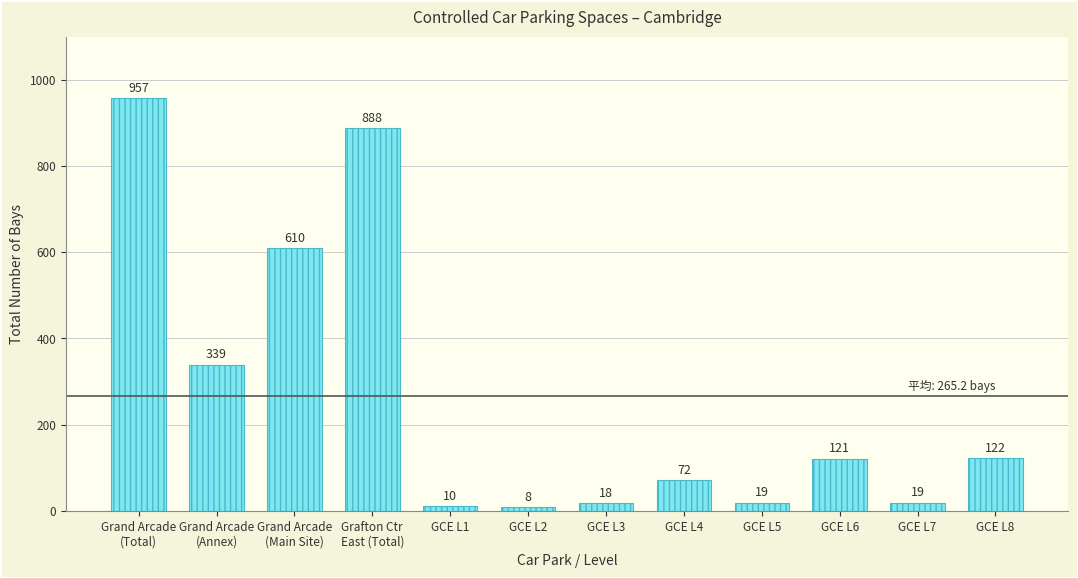

Reading left to right, extract all data points from this chart.

957	339	610	888	10	8	18	72	19	121	19	122